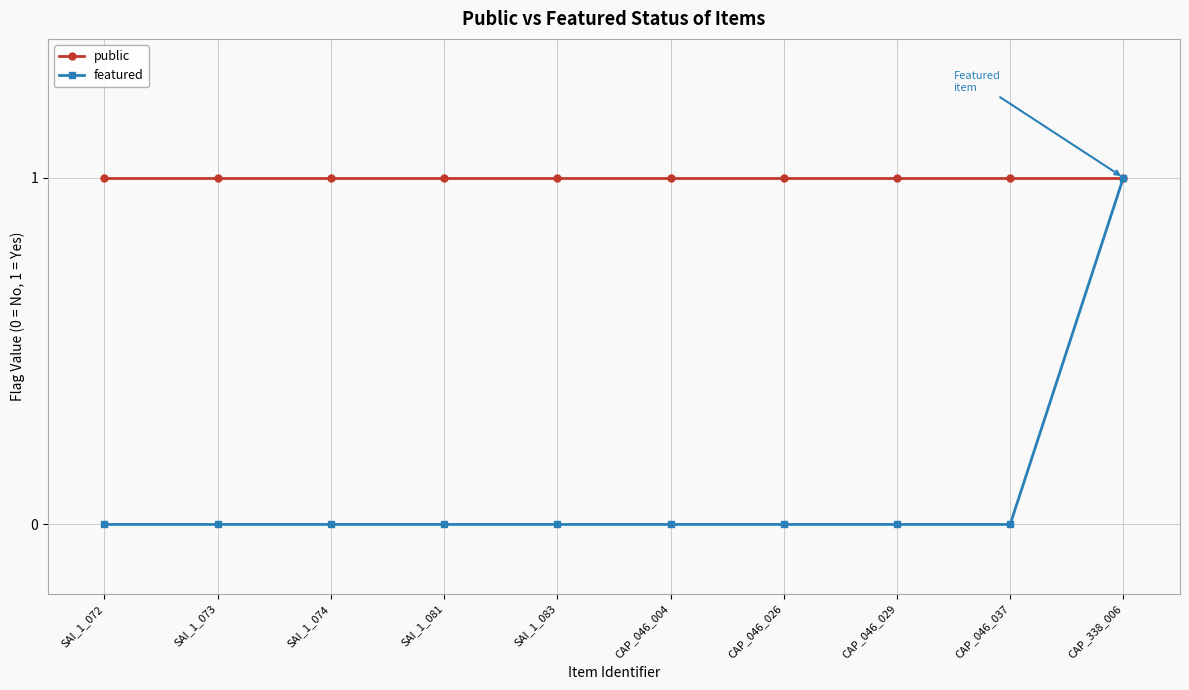

The featured series shows 0 at CAP_046_029. True or false?

True